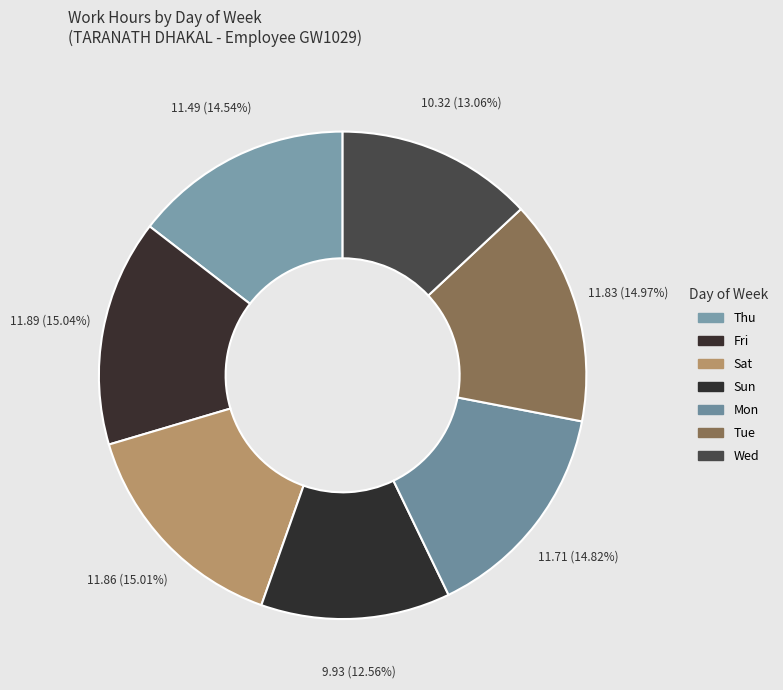

What percentage is NOT represented by Sun?

87.4%